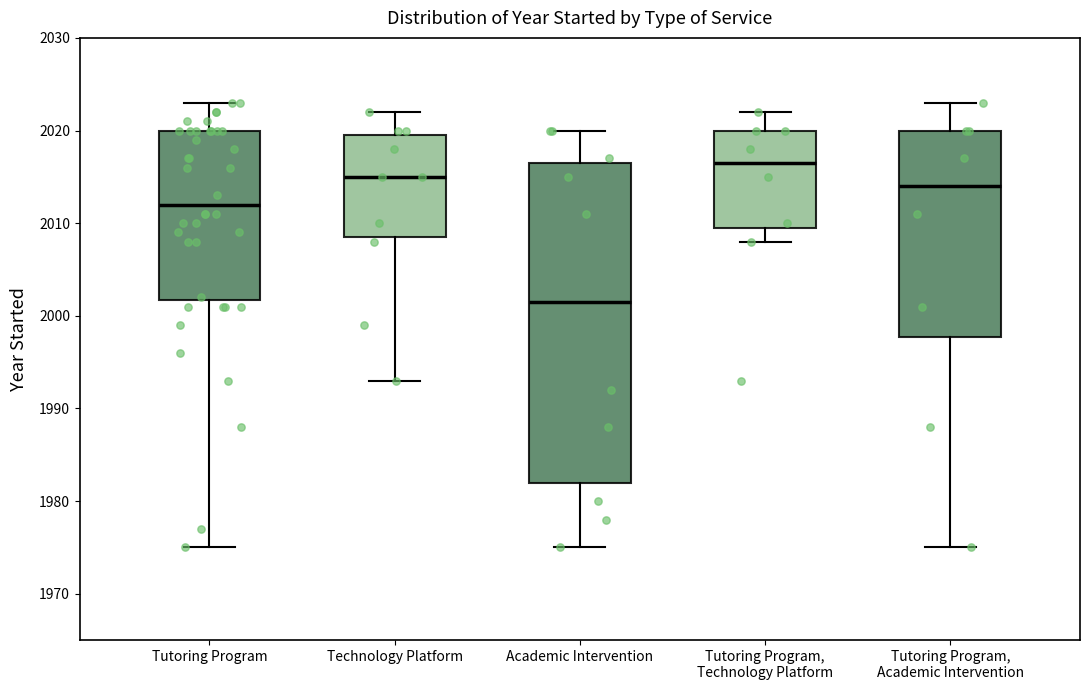

Reading left to right, read every box against the y-axis: the position of its median line, the range the box covers, and the ends of its whiskers. The values are not printed on the chart, so give them approximately, as read against the axis.

Tutoring Program: median 2012, box 2002 to 2020, whiskers 1975 to 2023
Technology Platform: median 2015, box 2009 to 2020, whiskers 1993 to 2022
Academic Intervention: median 2002, box 1982 to 2017, whiskers 1975 to 2020
Tutoring Program, Technology Platform: median 2017, box 2010 to 2020, whiskers 2008 to 2022
Tutoring Program, Academic Intervention: median 2014, box 1998 to 2020, whiskers 1975 to 2023